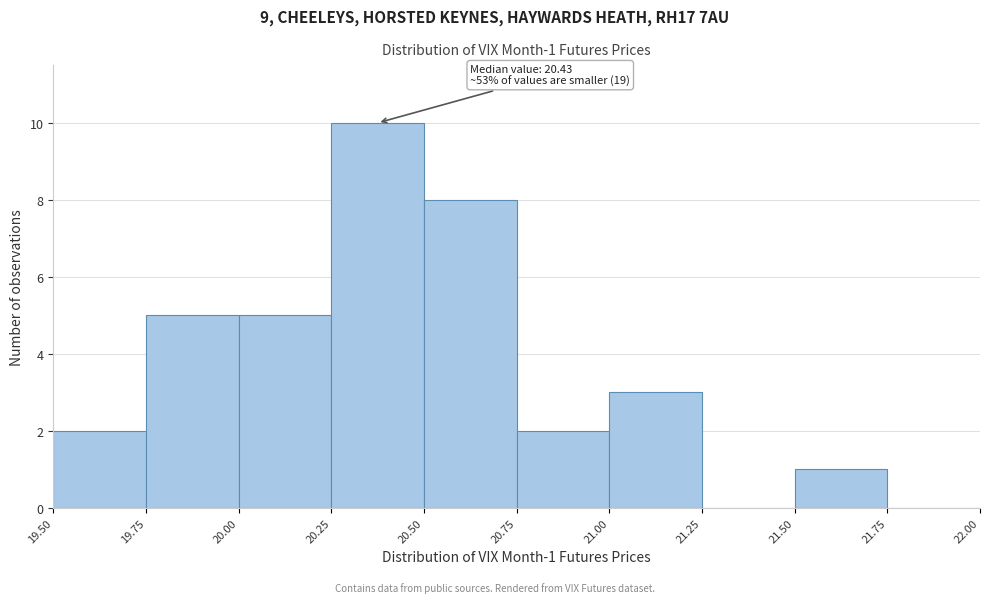

Which range on the x-axis has the tallest bar?

20.25 to 20.50